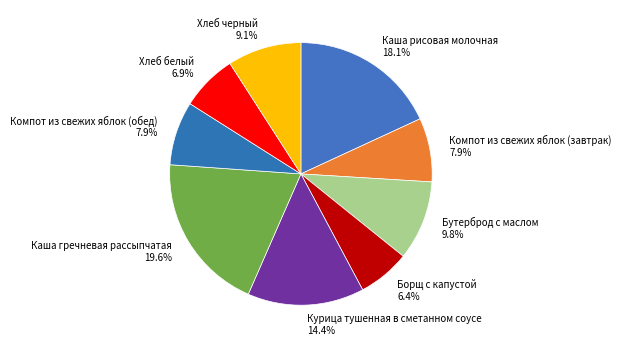

Which has a higher value, Борщ с капустой or Компот из свежих яблок (завтрак)?

Компот из свежих яблок (завтрак)